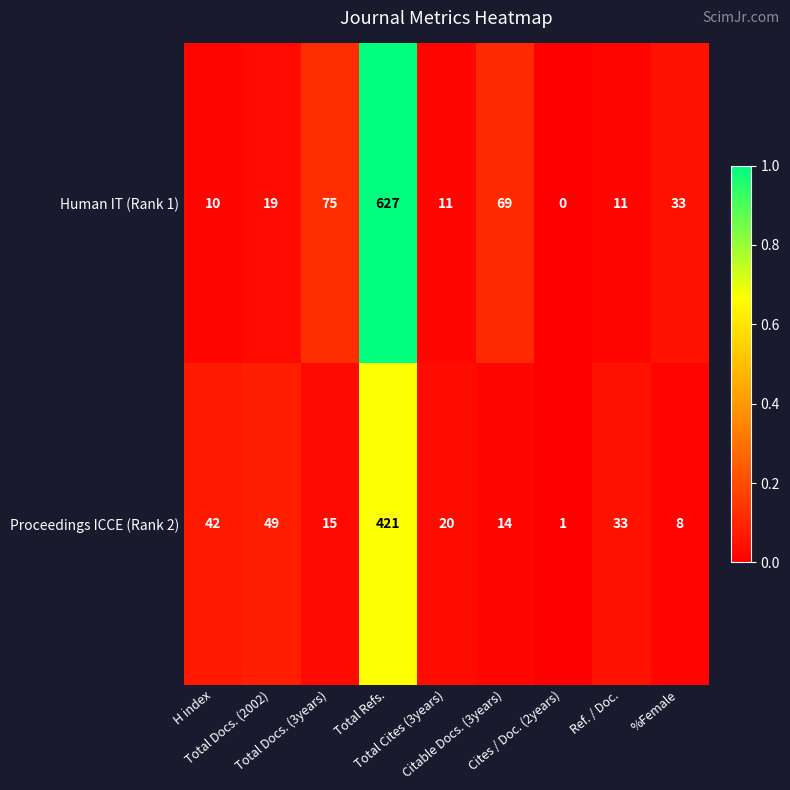

What is the difference between the maximum and second lowest values in the Proceedings ICCE (Rank 2) series?

413